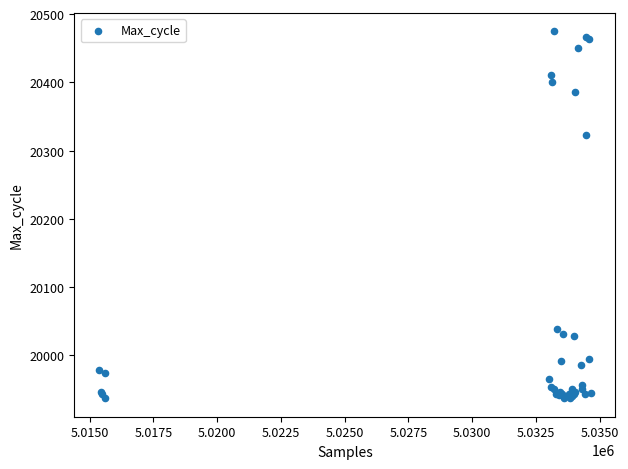

What Y value in the scatter plot is closest to 20206?

20323